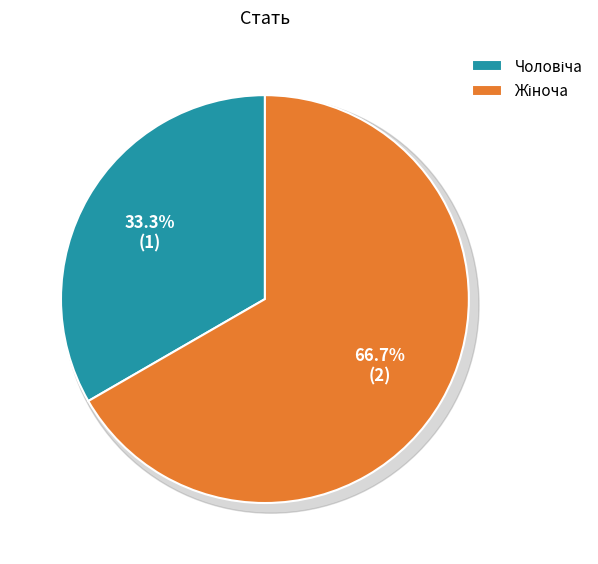

To the nearest percent, what is the difference between the Чоловіча and Жіноча slice percentages?

33%